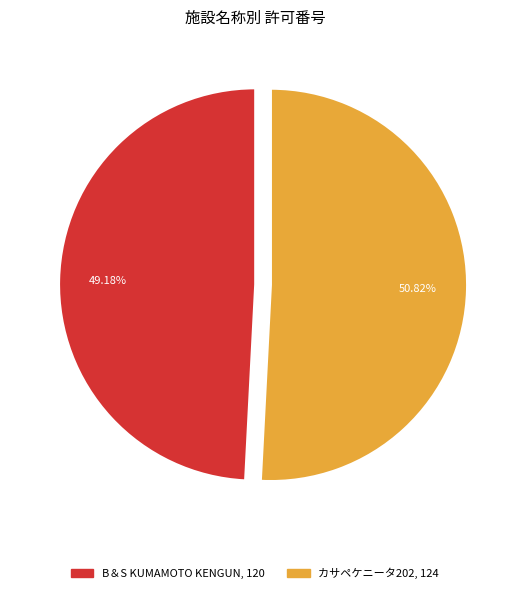

Which slice represents more than half of the pie?

カサペケニータ202